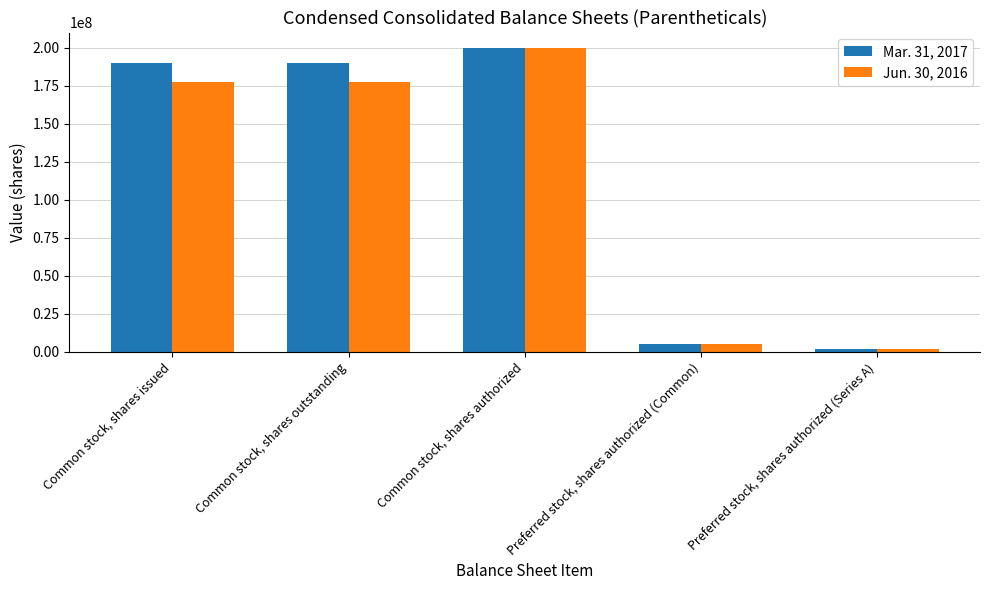

Reading left to right, what are all the values shown in this chart?

Mar. 31, 2017: Common stock, shares issued=190207623	Common stock, shares outstanding=190207623	Common stock, shares authorized=200000000	Preferred stock, shares authorized (Common)=5000000	Preferred stock, shares authorized (Series A)=2000000
Jun. 30, 2016: Common stock, shares issued=177707623	Common stock, shares outstanding=177707623	Common stock, shares authorized=200000000	Preferred stock, shares authorized (Common)=5000000	Preferred stock, shares authorized (Series A)=2000000